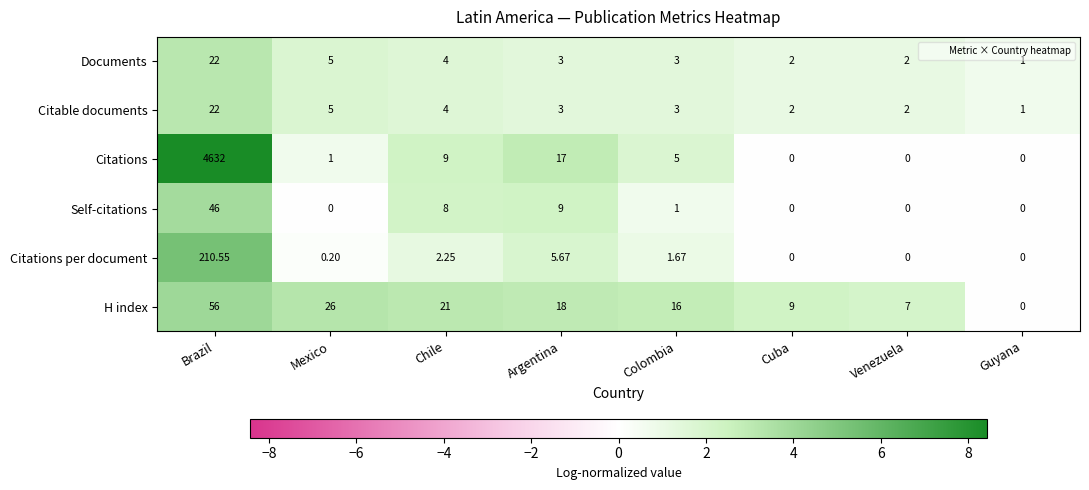

Which category has the highest value across all series?

Brazil